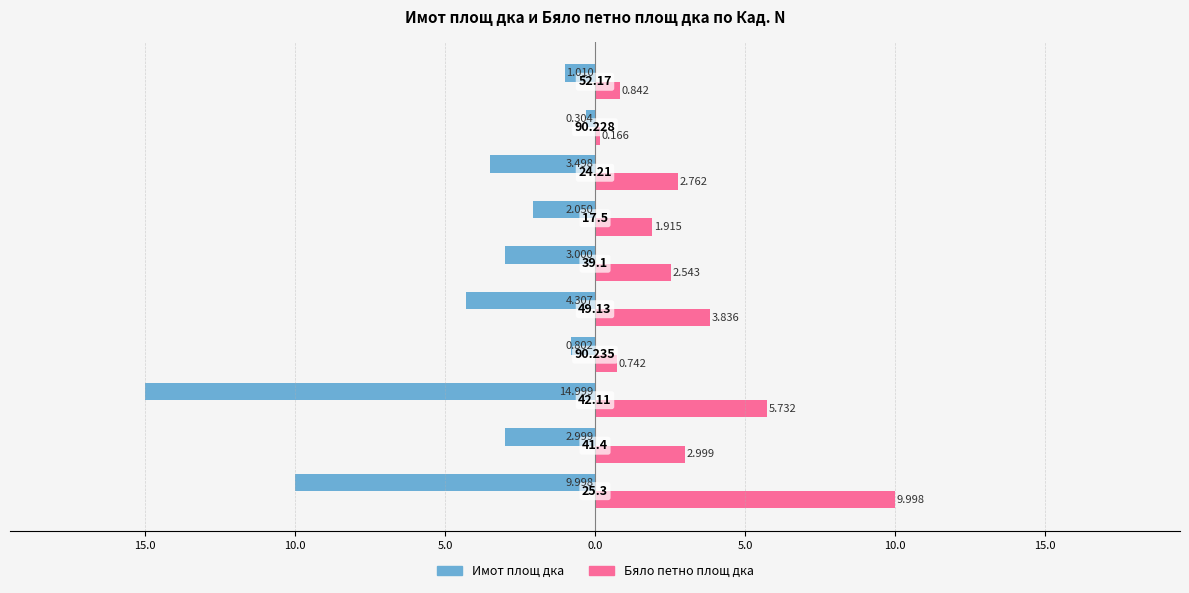

What are all the series names shown in the legend?

Имот площ дка, Бяло петно площ дка